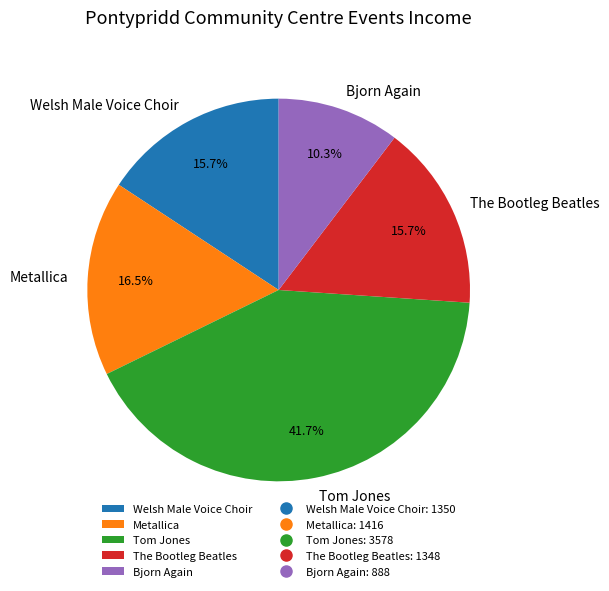

What is the ratio of the value at Tom Jones to the value at The Bootleg Beatles?

2.7